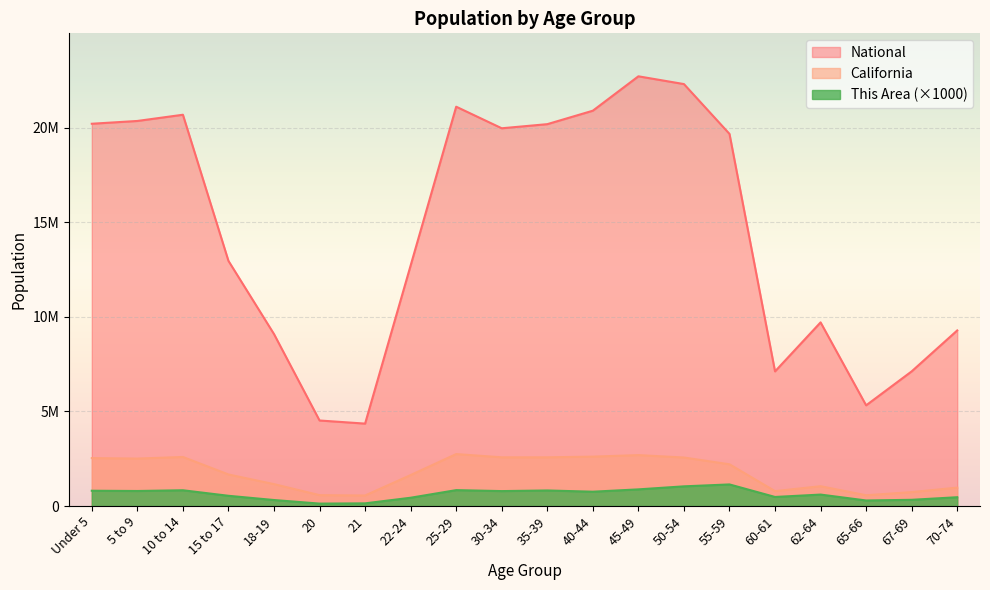

How many values in the This Area series exceed 756000?

9